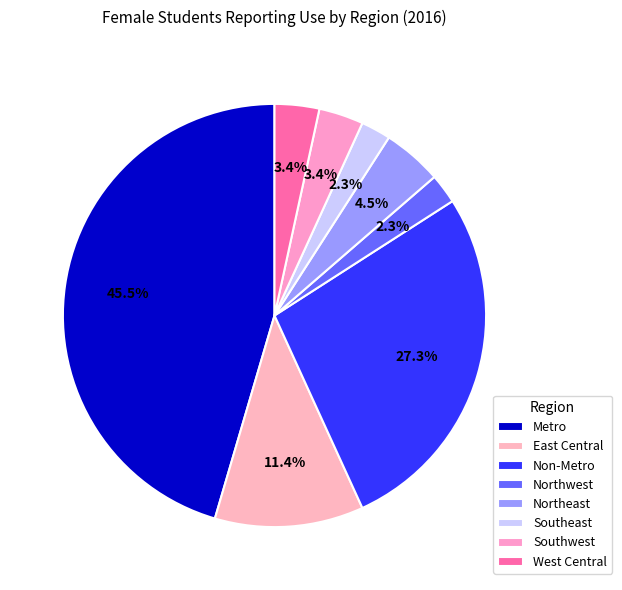

How many slices are in this pie chart?

8